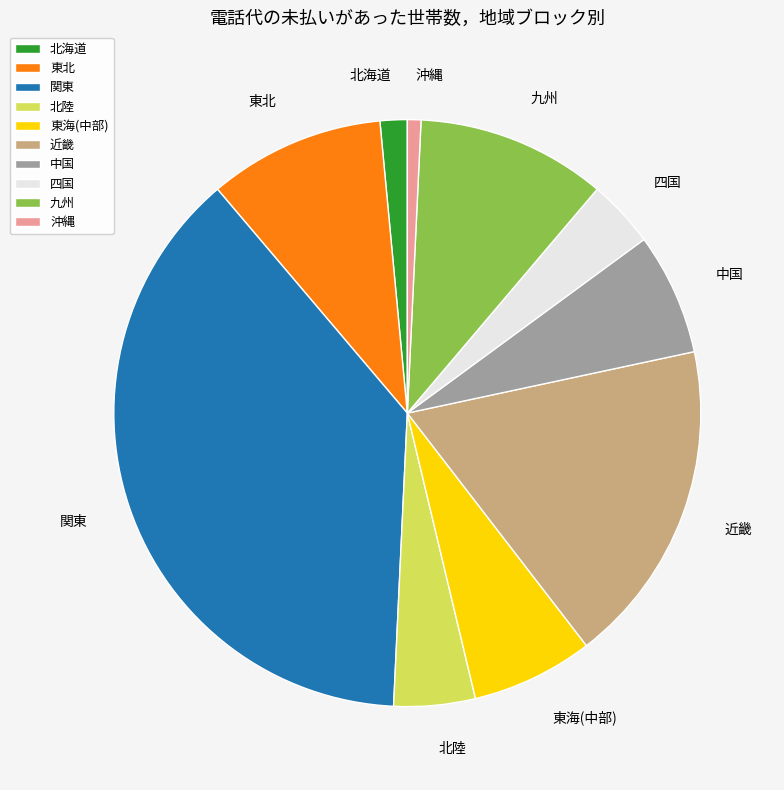

Is the sum of 四国 and 関東 greater than half?

No